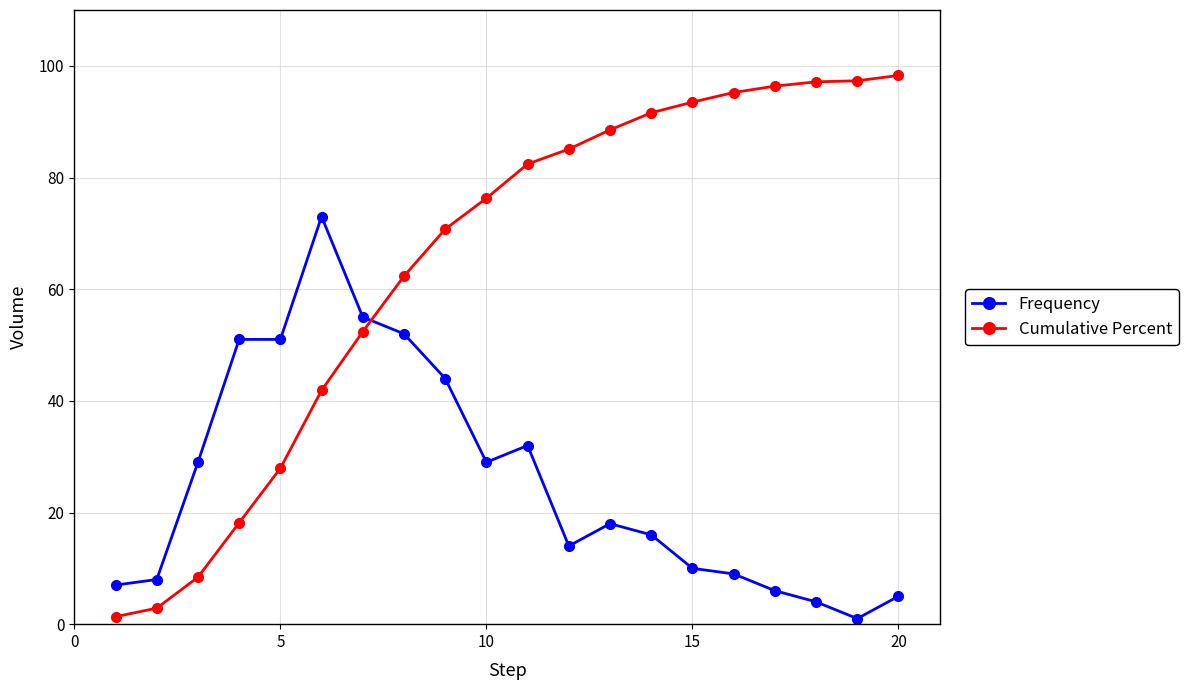

Which series has the largest total across all categories?

Cumulative Percent